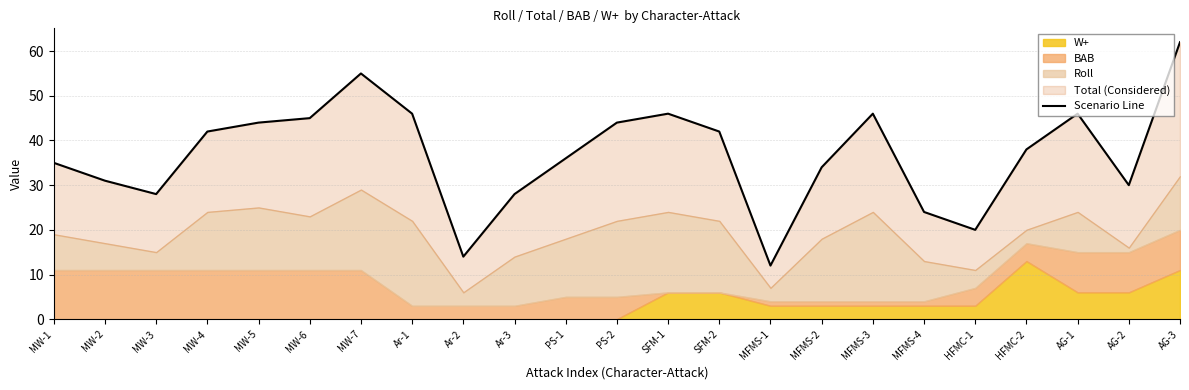

Which label corresponds to the largest value in the chart?

AG-3